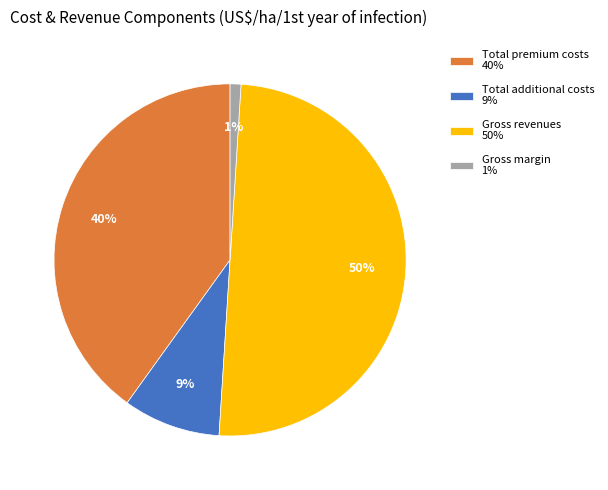

Is it true that Gross margin 1% is 1% of the pie?

True